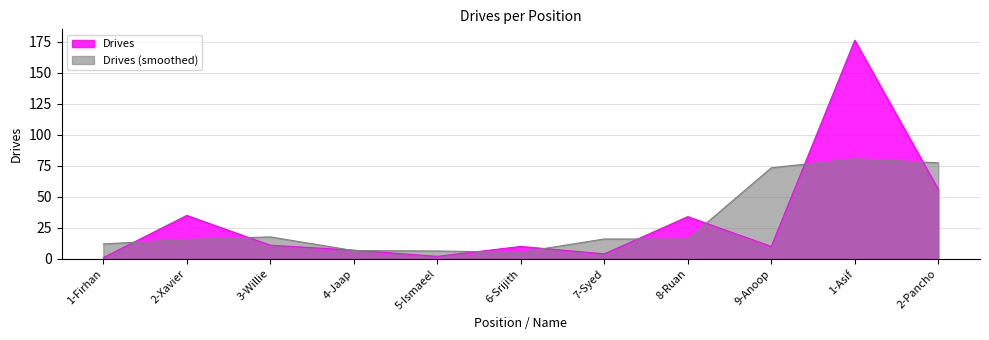

Count the number of categories in the chart.

11